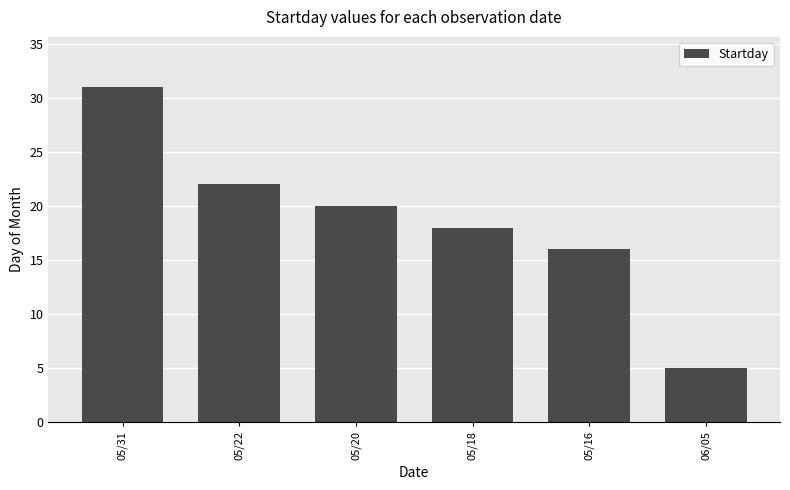

What is the minimum value shown in the chart?

5